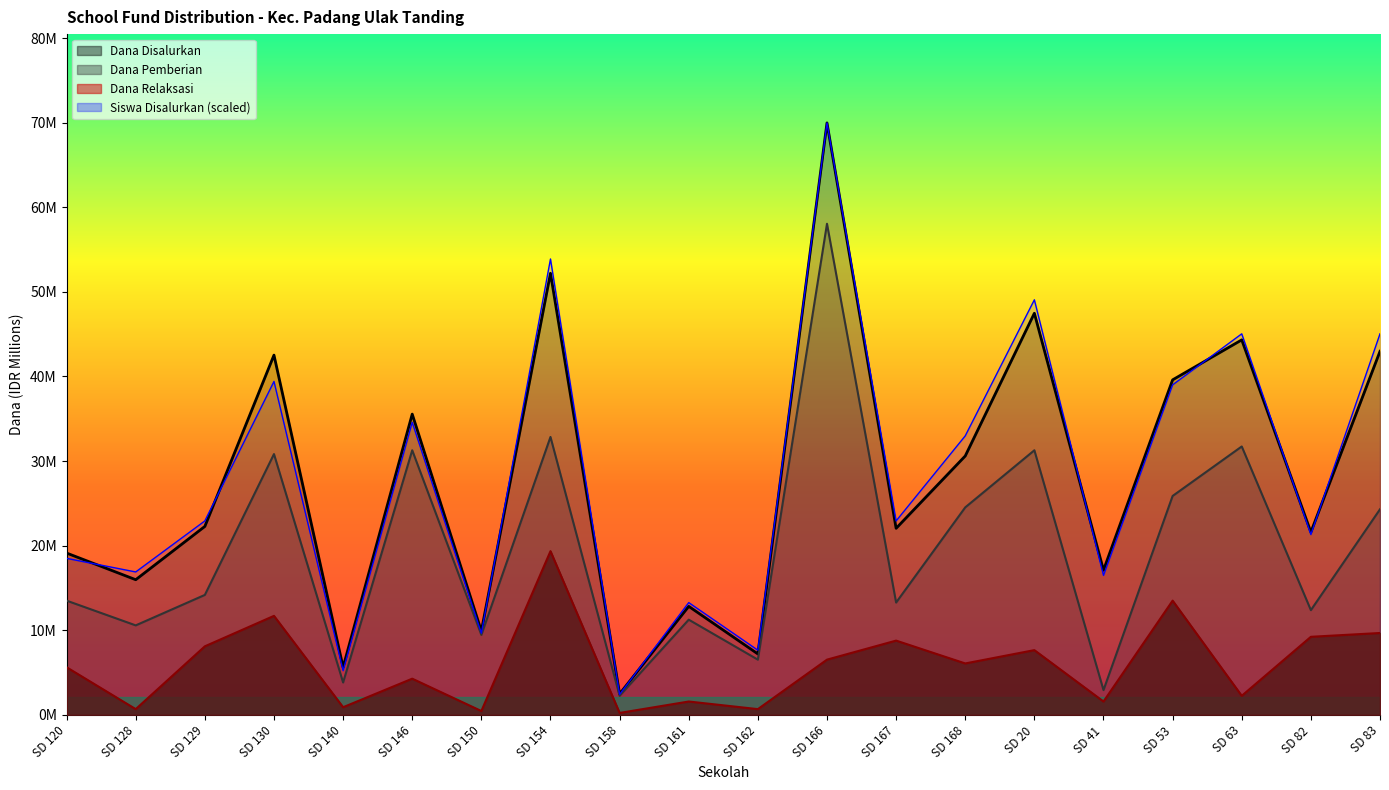

Which has a higher value, SD 120 or SD 53?

SD 53